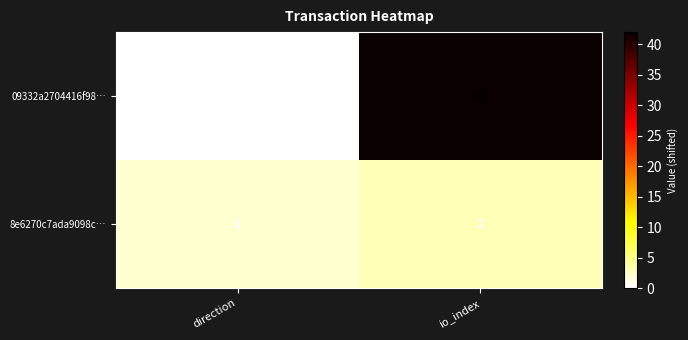

True or false: 09332a2704416f98… has a value of 41 at io_index.

True